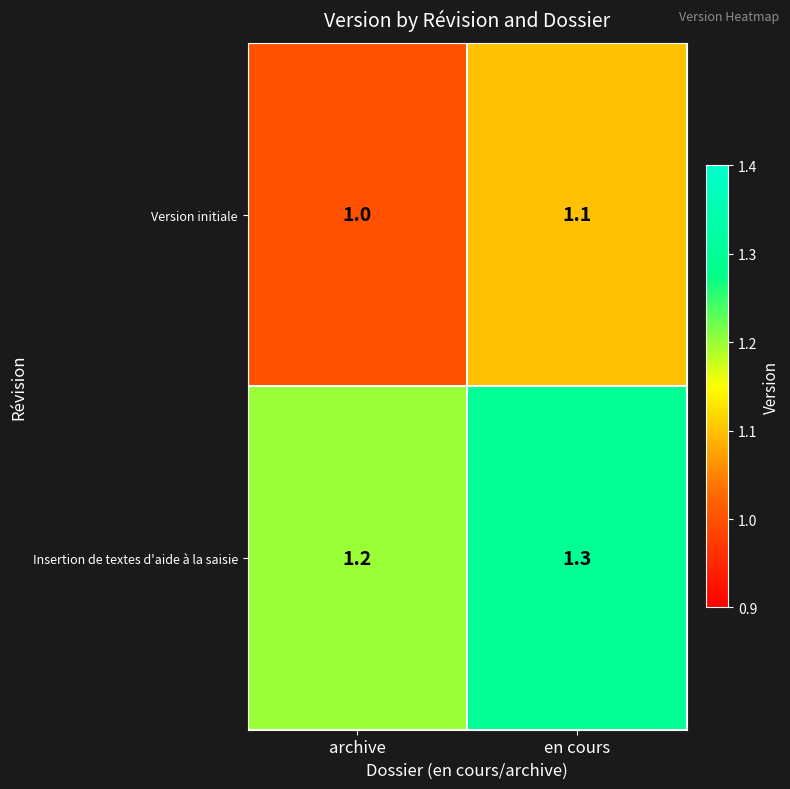

List the series in order of their peak value, highest first.

Insertion de textes d'aide à la saisie, Version initiale